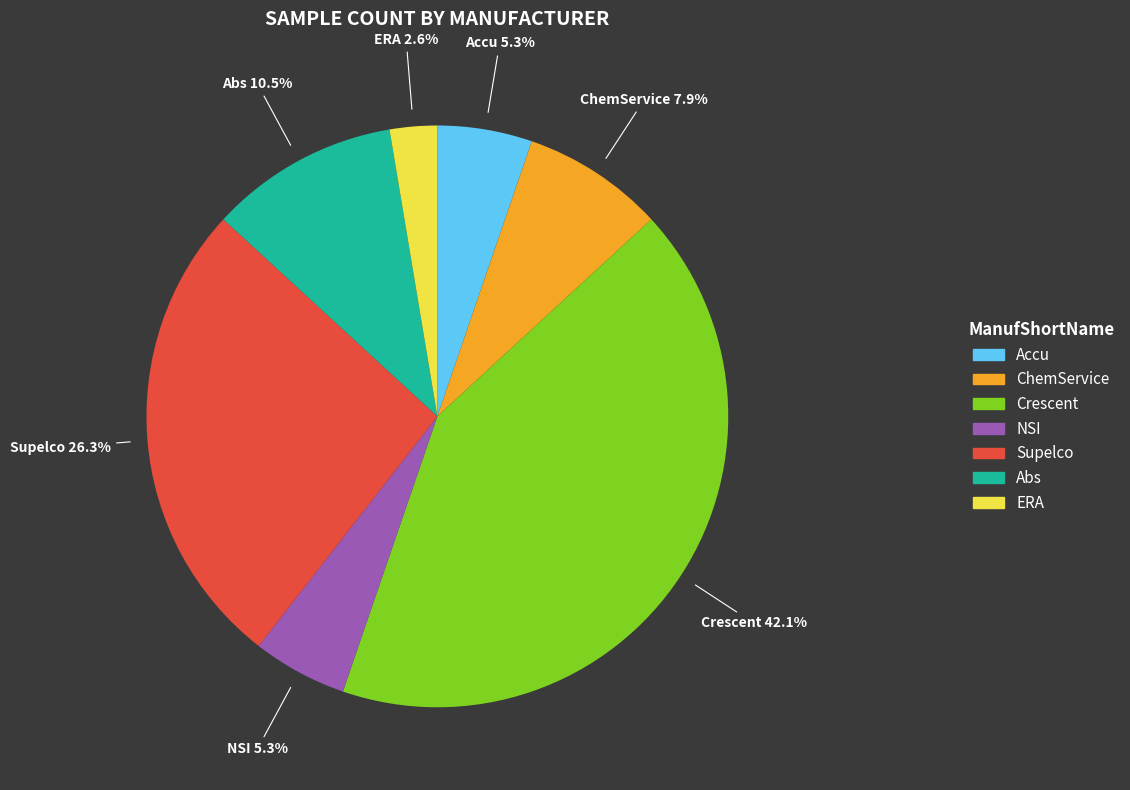

What portion of the pie excludes ERA?

97.4%